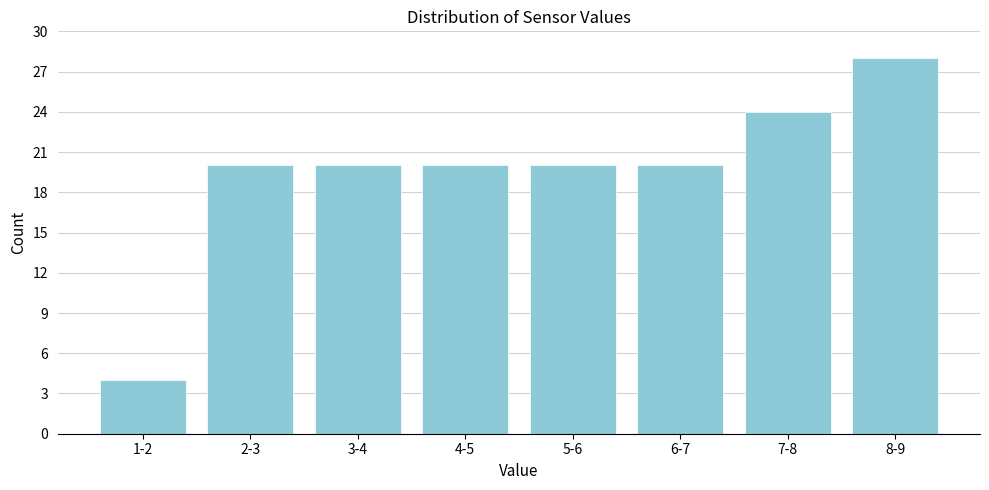

Reading left to right, list all the values displayed in this chart.

1-2=4	2-3=20	3-4=20	4-5=20	5-6=20	6-7=20	7-8=24	8-9=28